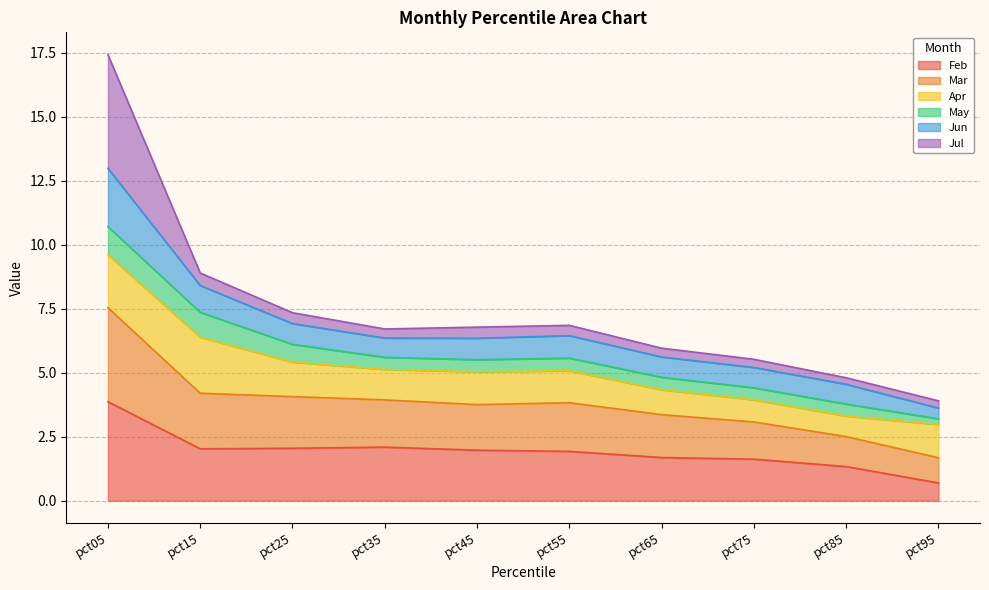

What is the minimum value for Feb?

0.7